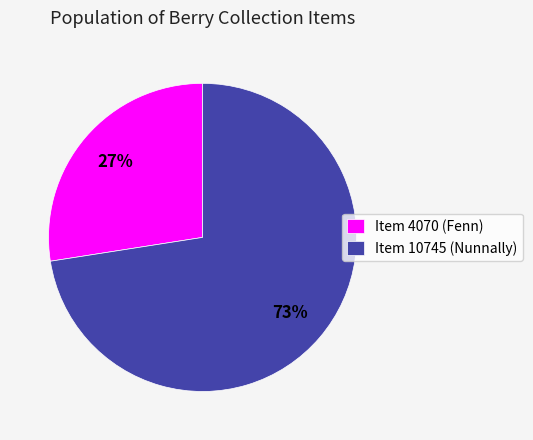

Count the number of slices in the pie.

2